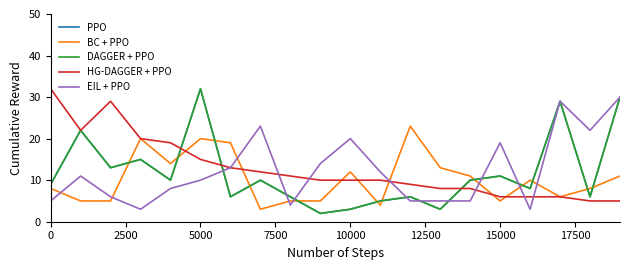

What is the value of the BC + PPO point at the 7th from the left?

19